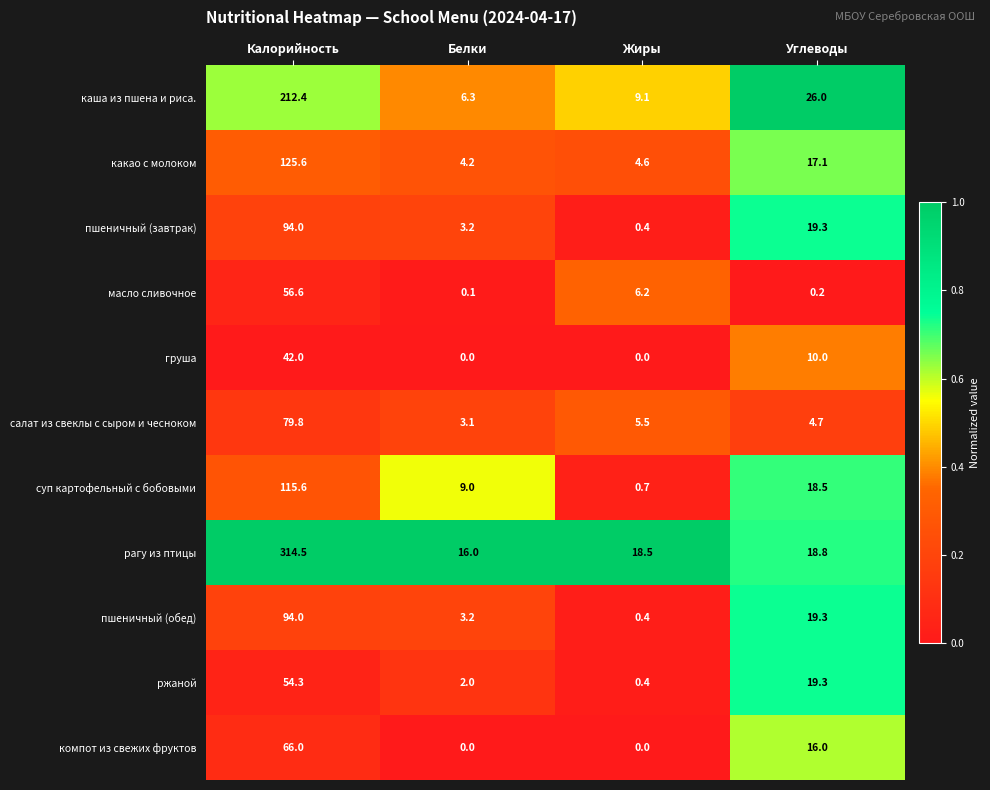

What is the difference between the highest and lowest values at Жиры?

18.5